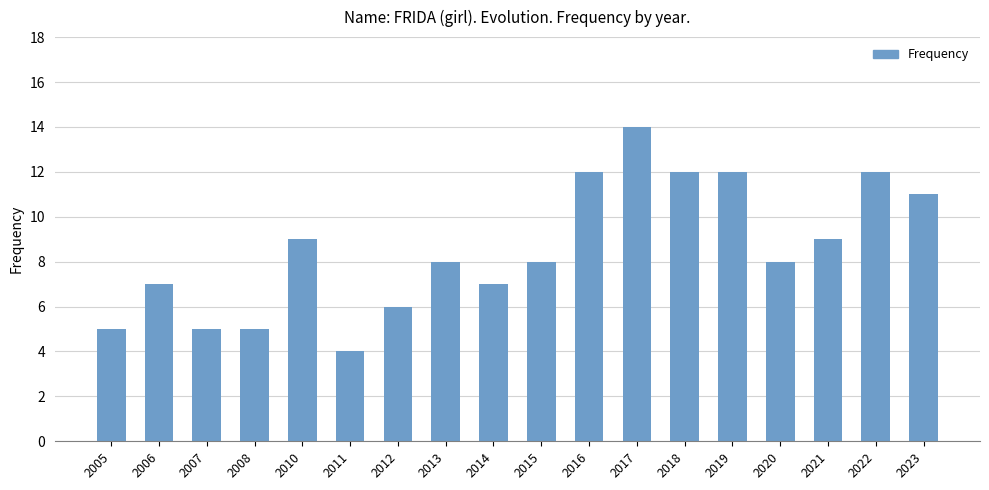

What is the change in value from 2014 to 2018?

+5